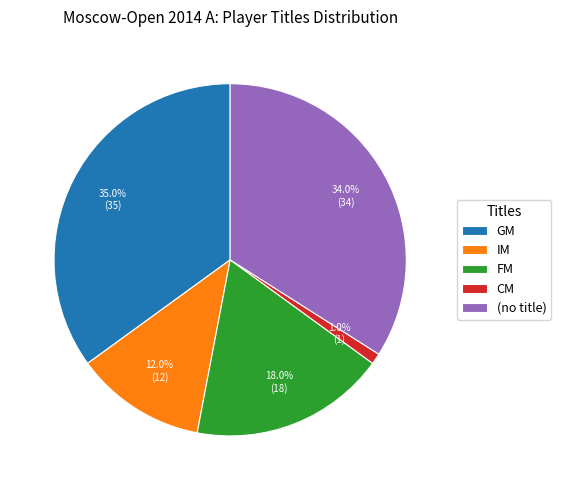

Is it true that CM is 1% of the pie?

True